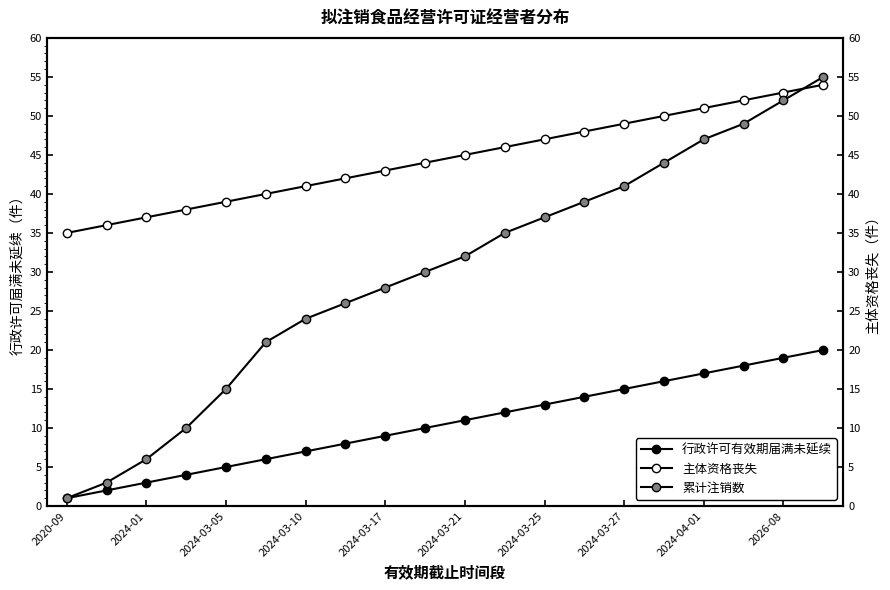

How many values in the 累计注销数 series are below 32?

10